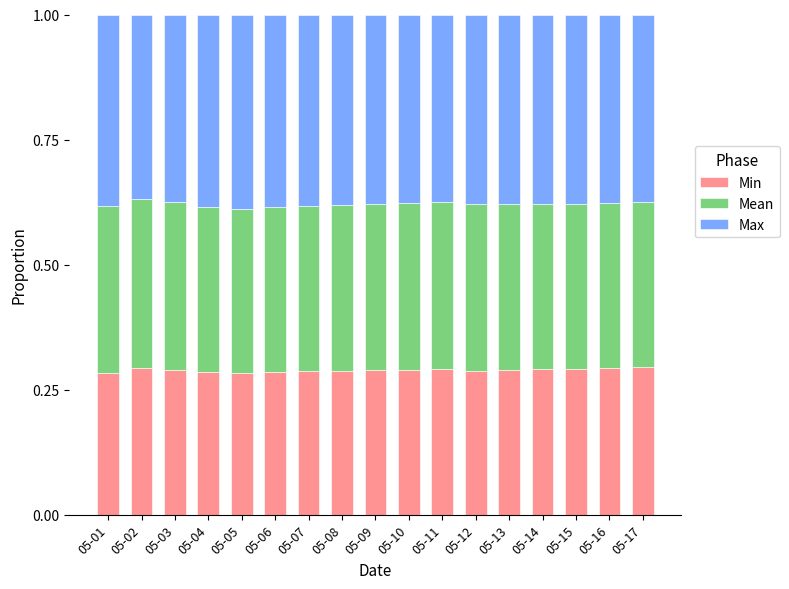

How many bars are there in total?

17